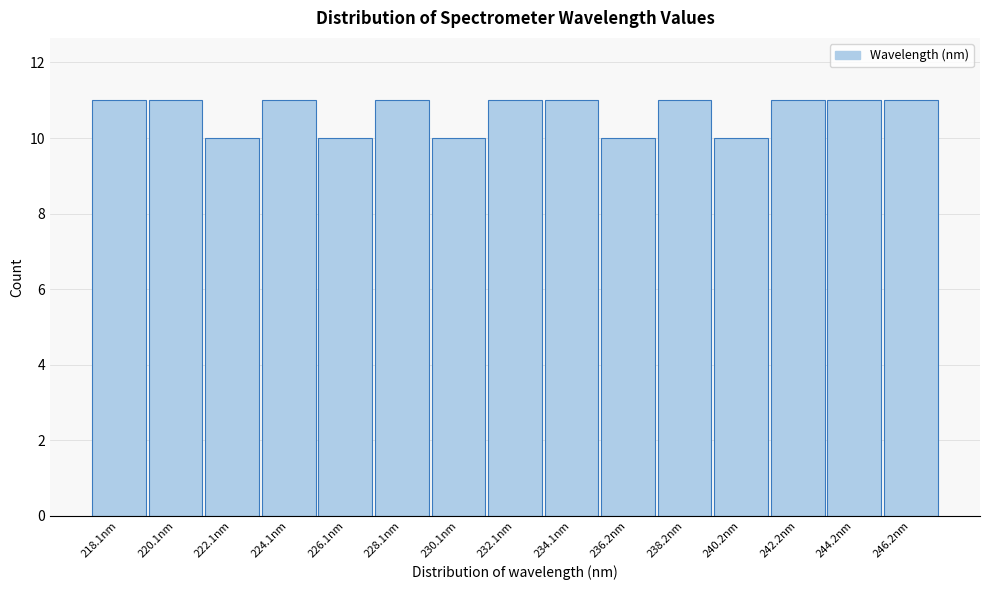

Reading left to right, what are all the values shown in this chart?

218.1nm=11	220.1nm=11	222.1nm=10	224.1nm=11	226.1nm=10	228.1nm=11	230.1nm=10	232.1nm=11	234.1nm=11	236.2nm=10	238.2nm=11	240.2nm=10	242.2nm=11	244.2nm=11	246.2nm=11